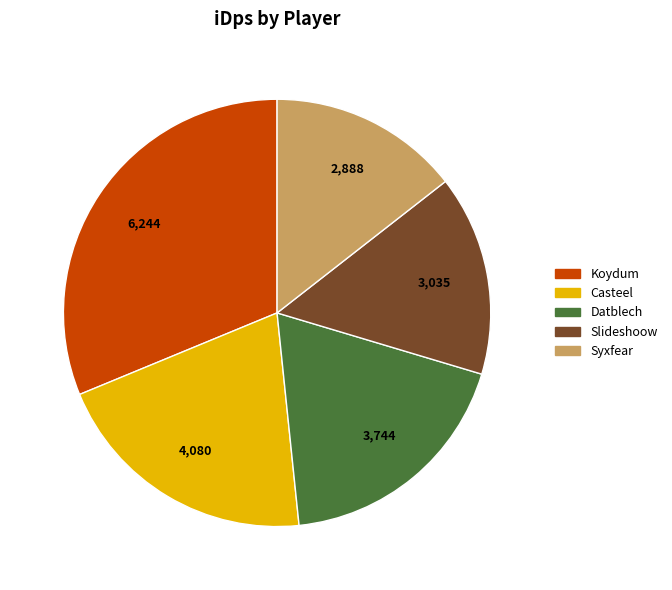

Does Slideshoow account for over 50% of the chart?

No